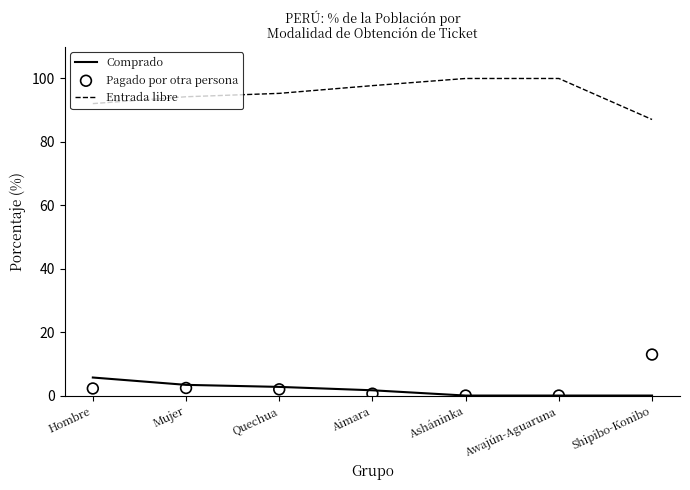

Which series has the largest total across all categories?

Entrada libre